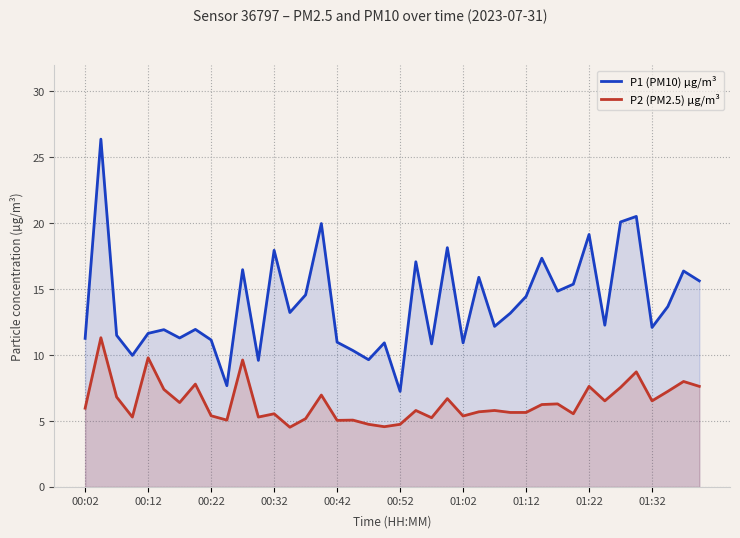

List the series in order of their peak value, highest first.

P1 (PM10) µg/m³, P2 (PM2.5) µg/m³